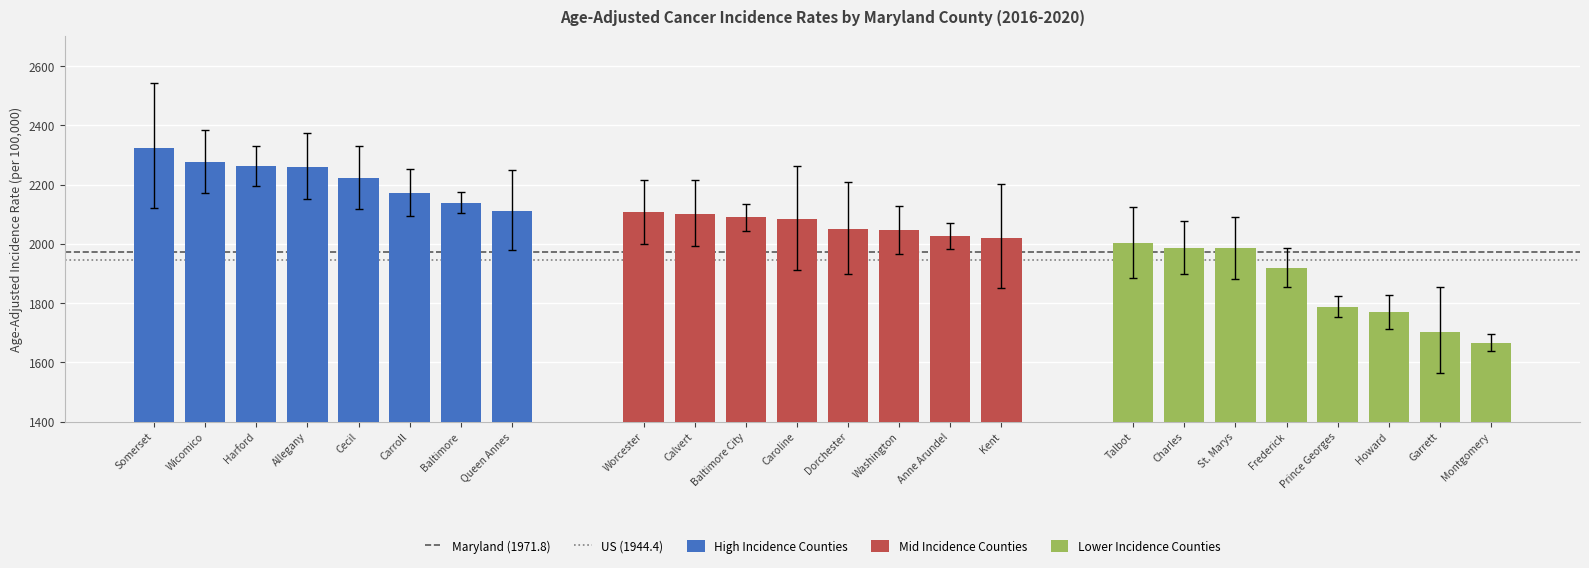

What is the sum of all Maryland (1971.8) values?

3943.6